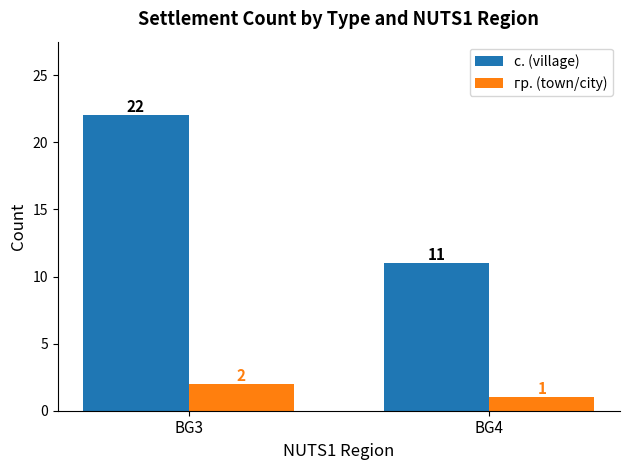

What is the minimum value for гр. (town/city)?

1